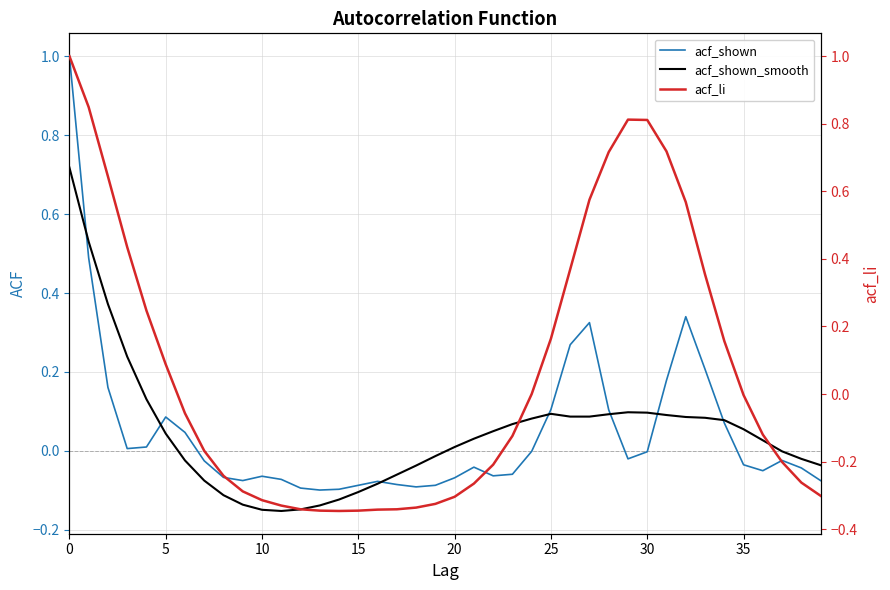

Which series has the largest range (max minus min)?

acf_li